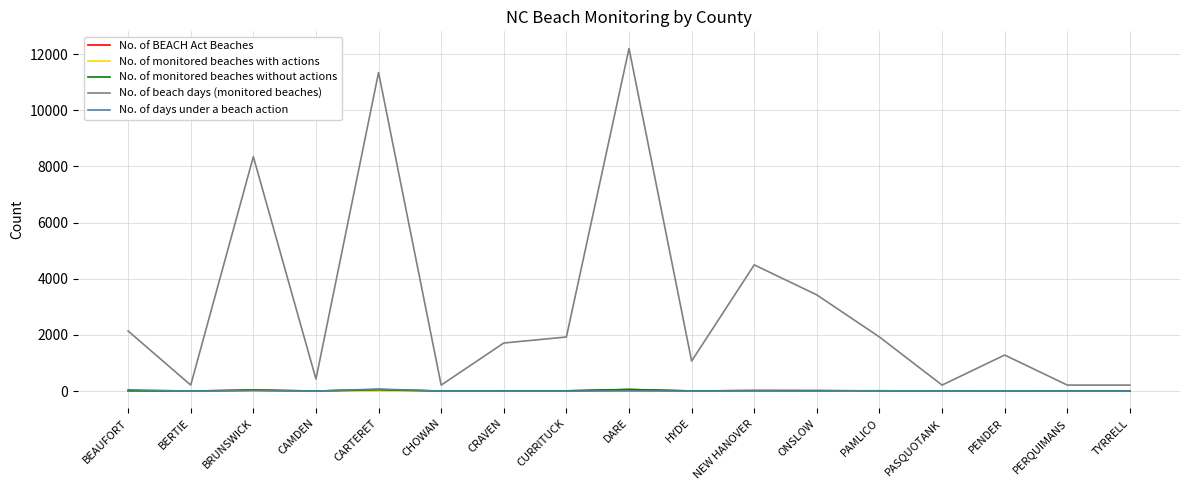

At which label is No. of beach days (monitored beaches) closest to 6206?

NEW HANOVER